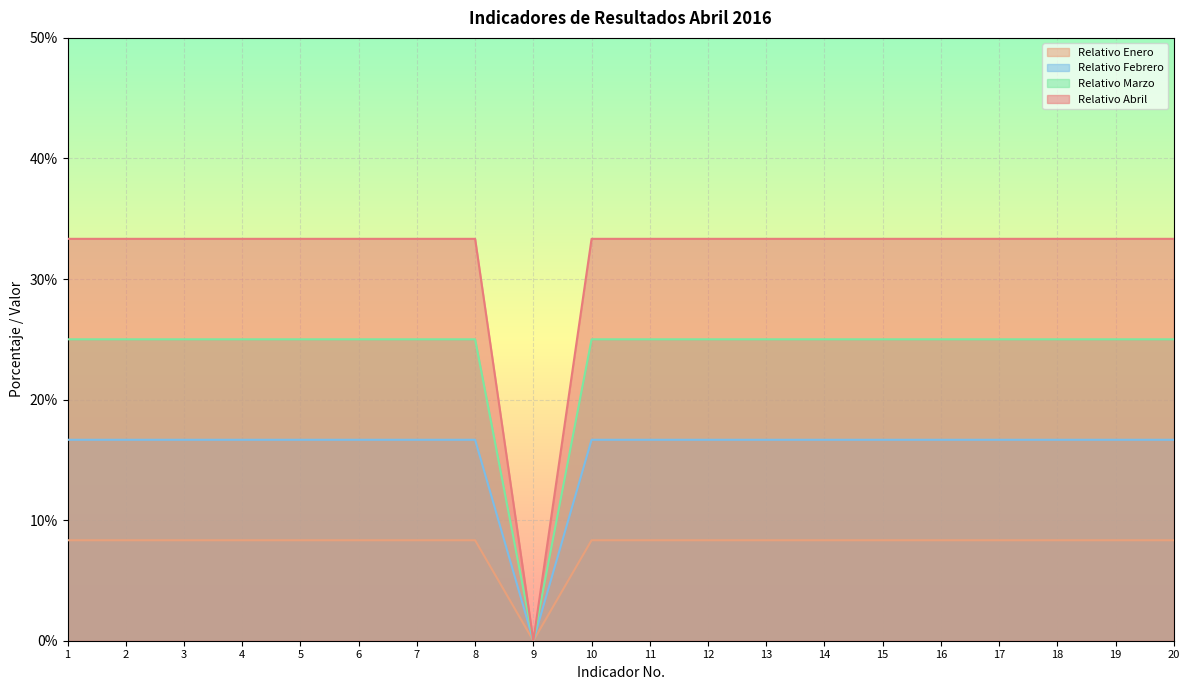

How many lines are shown in the chart?

4